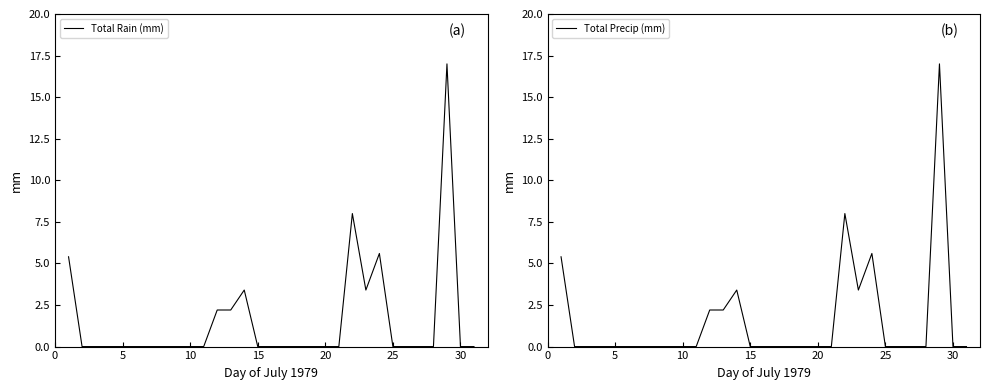

The Total Rain (mm) series shows 5.6 at 7. True or false?

False